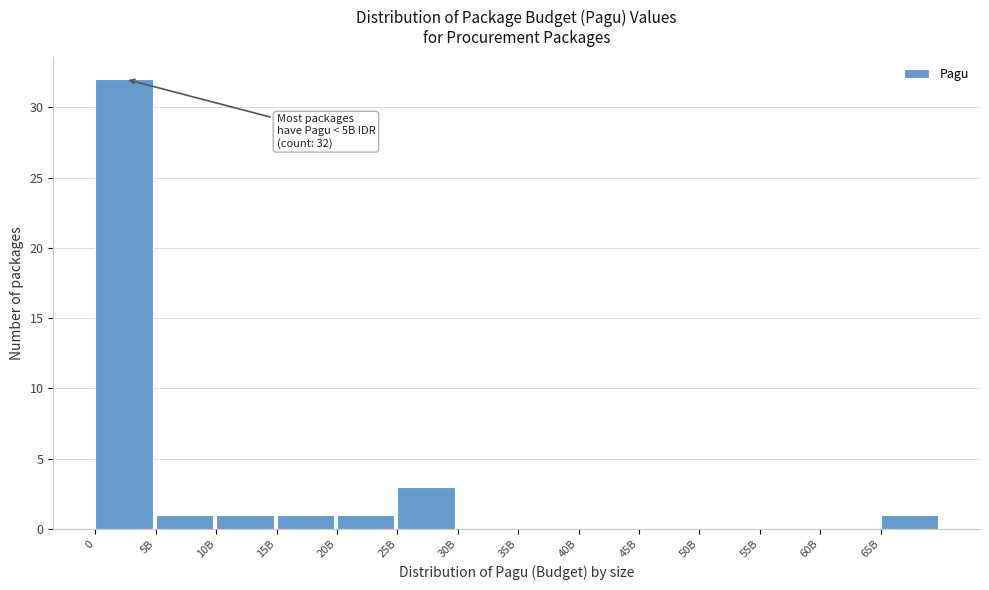

Reading left to right, list all the values displayed in this chart.

0=32	5B=1	10B=1	15B=1	20B=1	25B=3	30B=0	35B=0	40B=0	45B=0	50B=0	55B=0	60B=0	65B=1